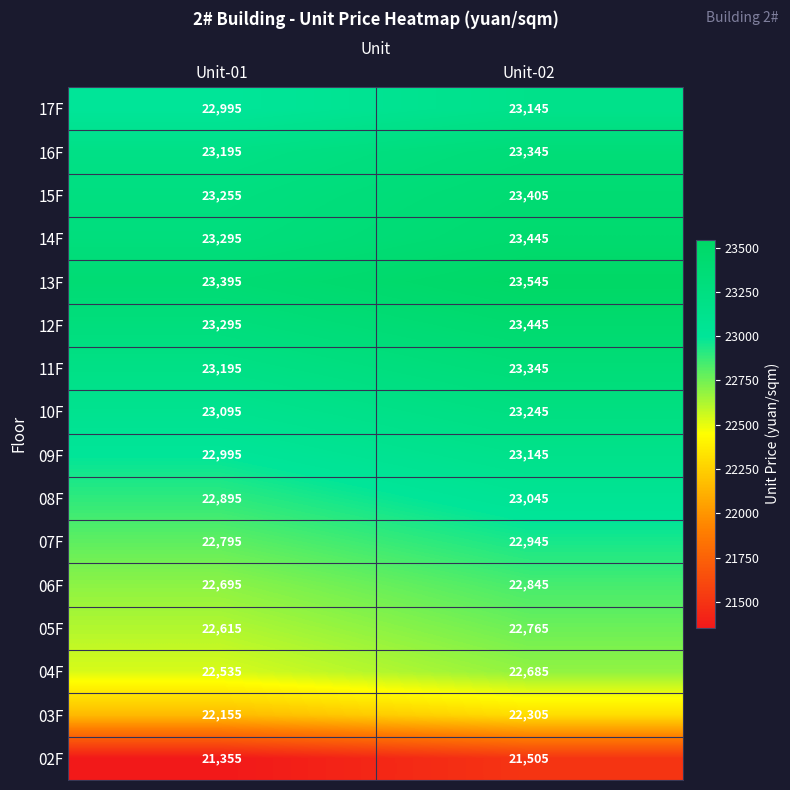

What is the maximum value shown in the chart?

23545